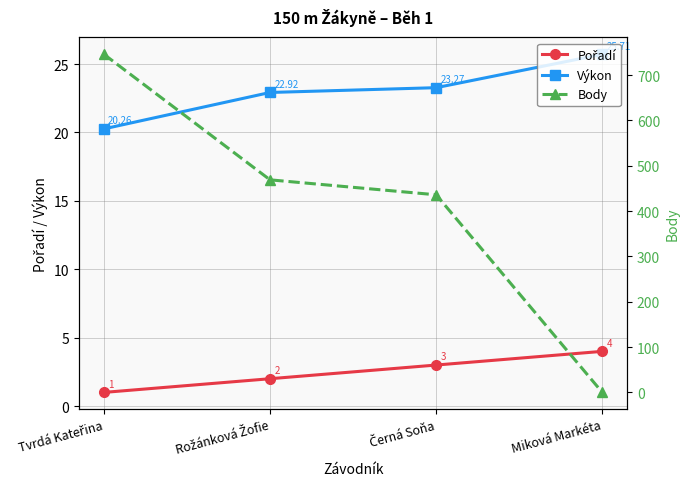

Which category has the lowest value across all series?

Miková Markéta